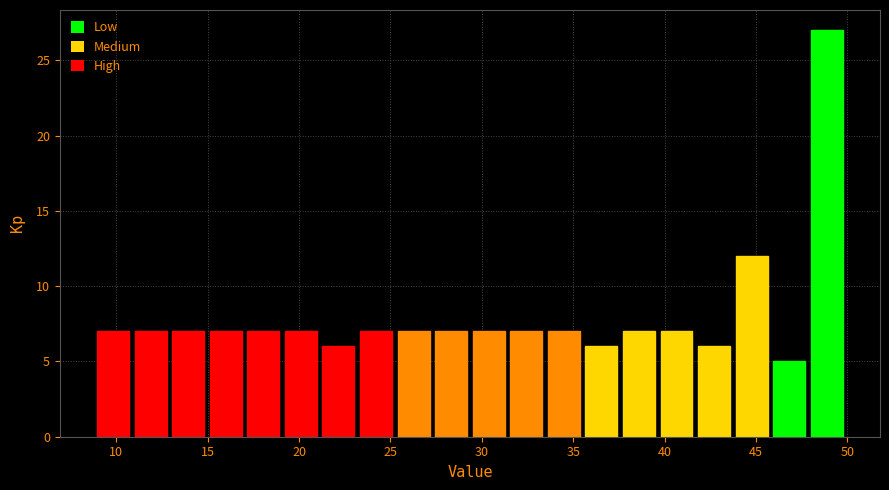

Reading left to right, transcribe this chart: for each bar, give the range it covers on the x-axis and its height. Neither the bar edges nor the heights are printed on the chart, so give them approximately, as read against the axes.

9.0 to 11.0: 7
11.0 to 13.0: 7
13.0 to 15.0: 7
15.0 to 17.0: 7
17.0 to 19.0: 7
19.0 to 21.0: 7
21.0 to 23.0: 6
23.0 to 25.0: 7
25.0 to 27.5: 7
27.5 to 29.5: 7
29.5 to 31.5: 7
31.5 to 33.5: 7
33.5 to 35.5: 7
35.5 to 37.5: 6
37.5 to 39.5: 7
39.5 to 41.5: 7
41.5 to 43.5: 6
43.5 to 46.0: 12
46.0 to 48.0: 5
48.0 to 50.0: 27